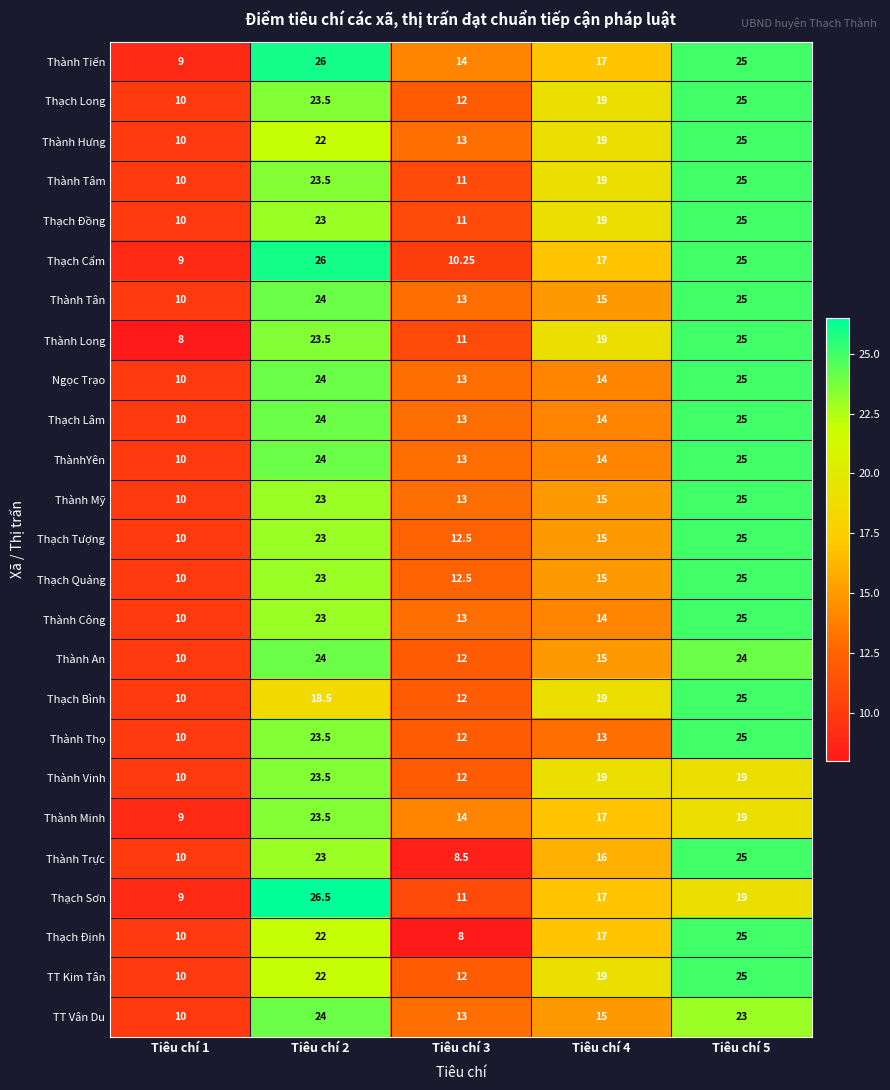

Count the number of data series in this chart.

25